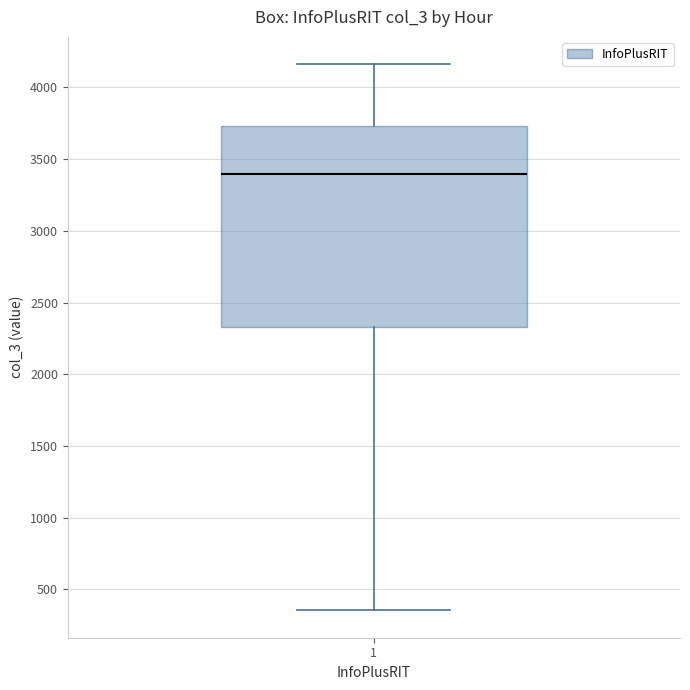

Where does the upper whisker of the box at x = 1 end on the y-axis? The values are not printed on the chart, so give them approximately, as read against the axis.

4150